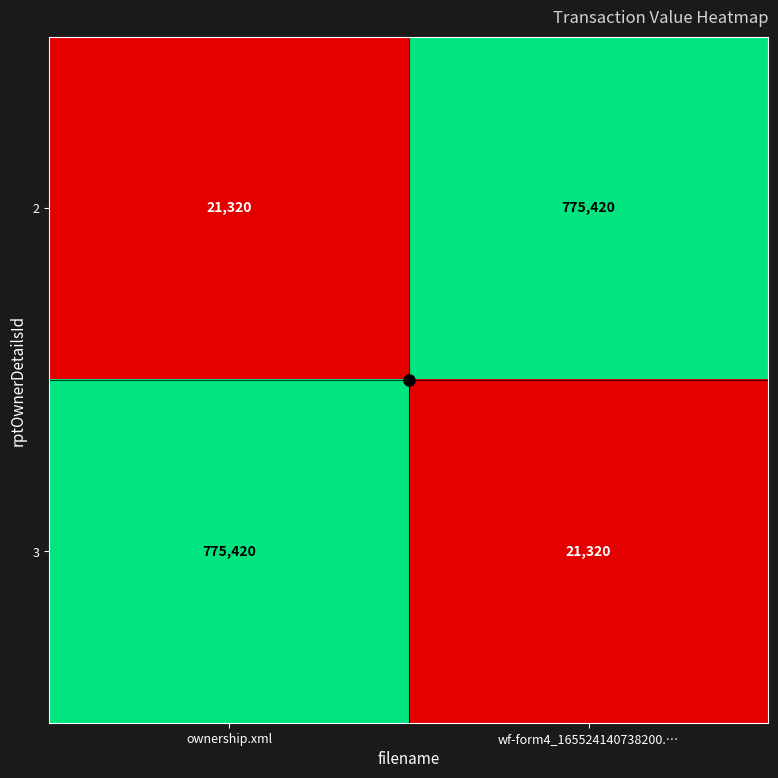

What is the spread (max minus min) of values at wf-form4_165524140738200.…?

754100